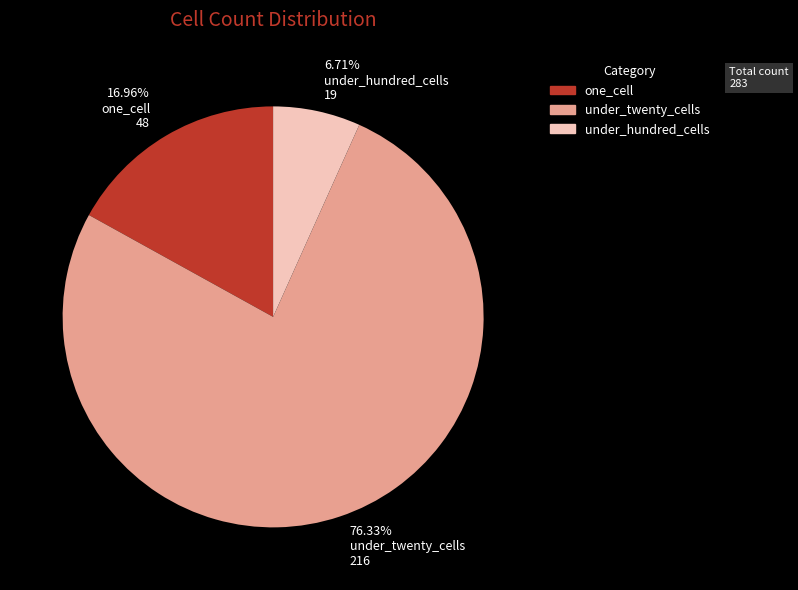

Approximately how many times larger is the value at 76.33% under_twenty_cells 216 compared to 6.71% under_hundred_cells 19?

11.4